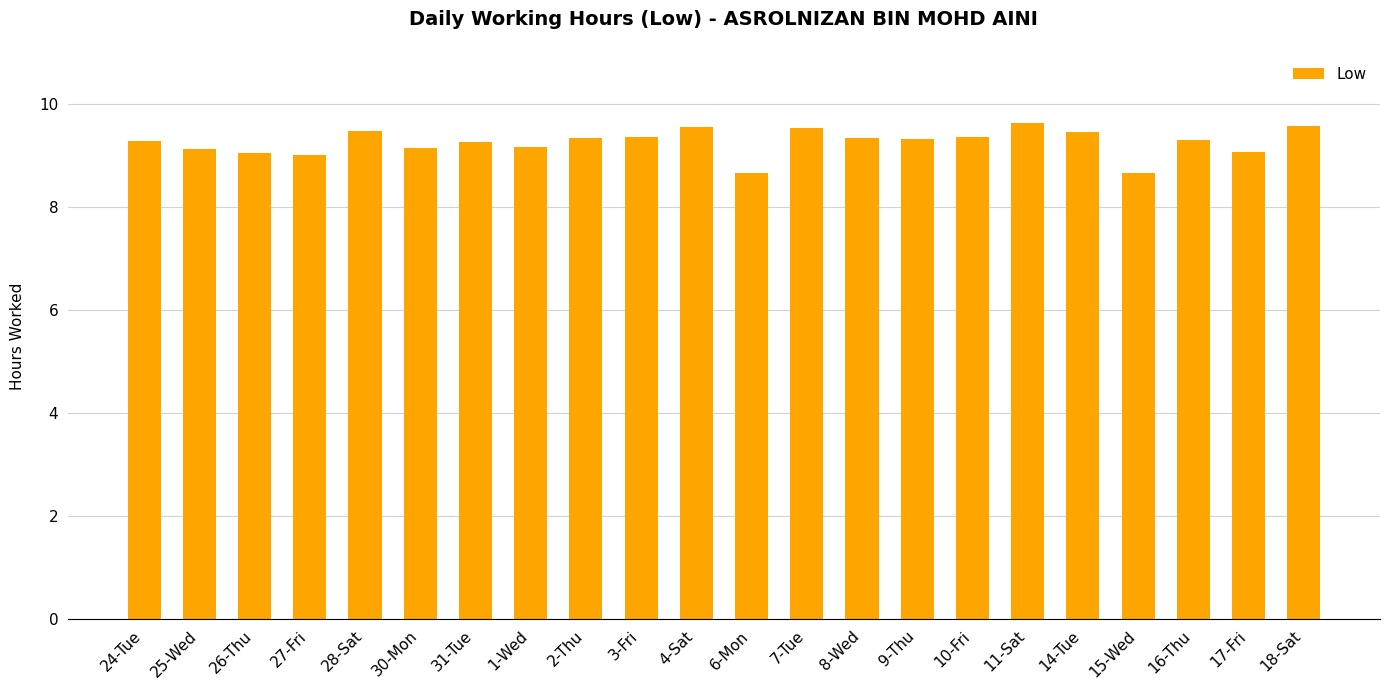

What position from the right is 27-Fri?

19